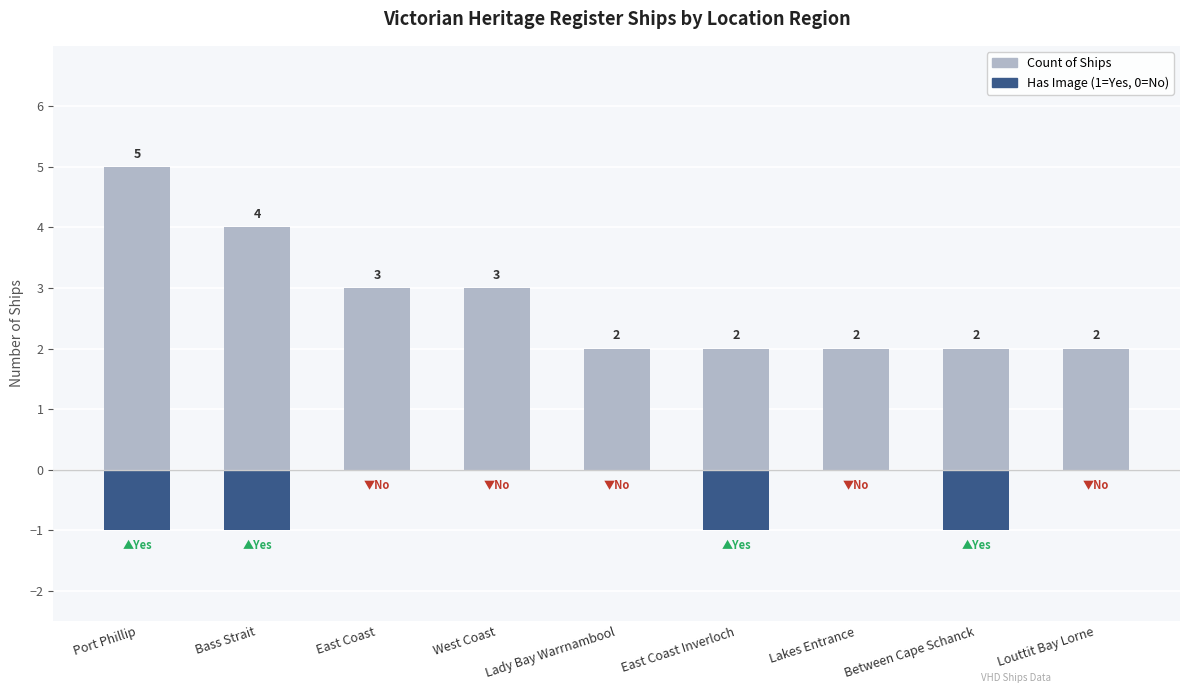

Is it true that Has Image (1=Yes) equals -1 at Bass Strait?

True